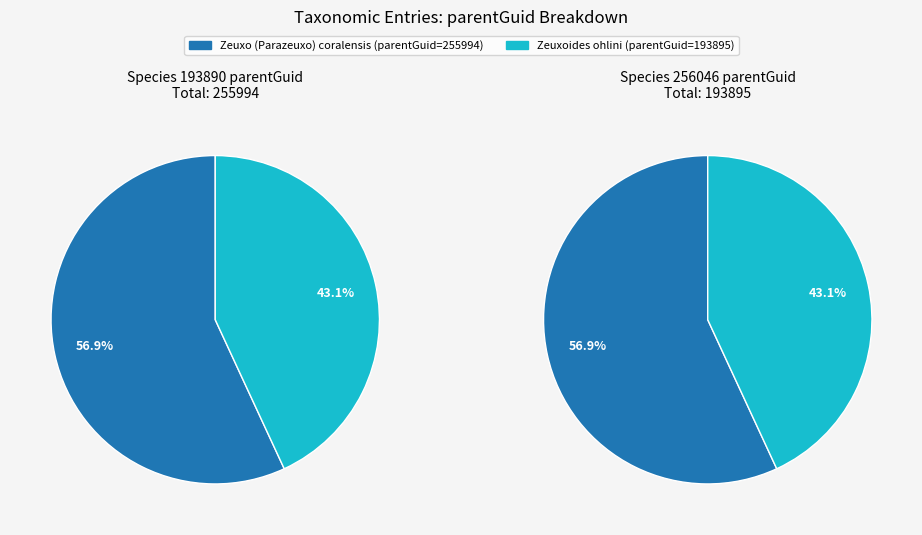

Which has a higher value, Zeuxo (Parazeuxo) coralensis or Zeuxoides ohlini?

Zeuxo (Parazeuxo) coralensis